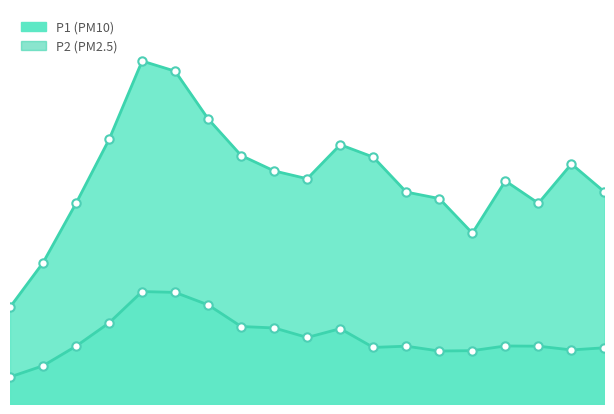

Where is the first local minimum for P1?

04:30